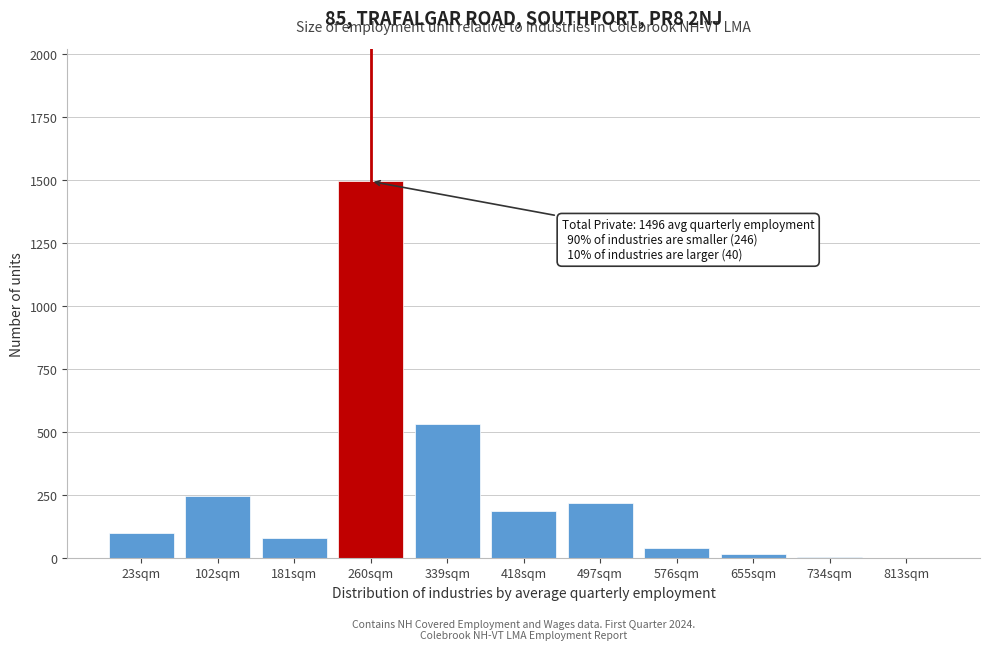

What is the change in value from 23sqm to 497sqm?

+119